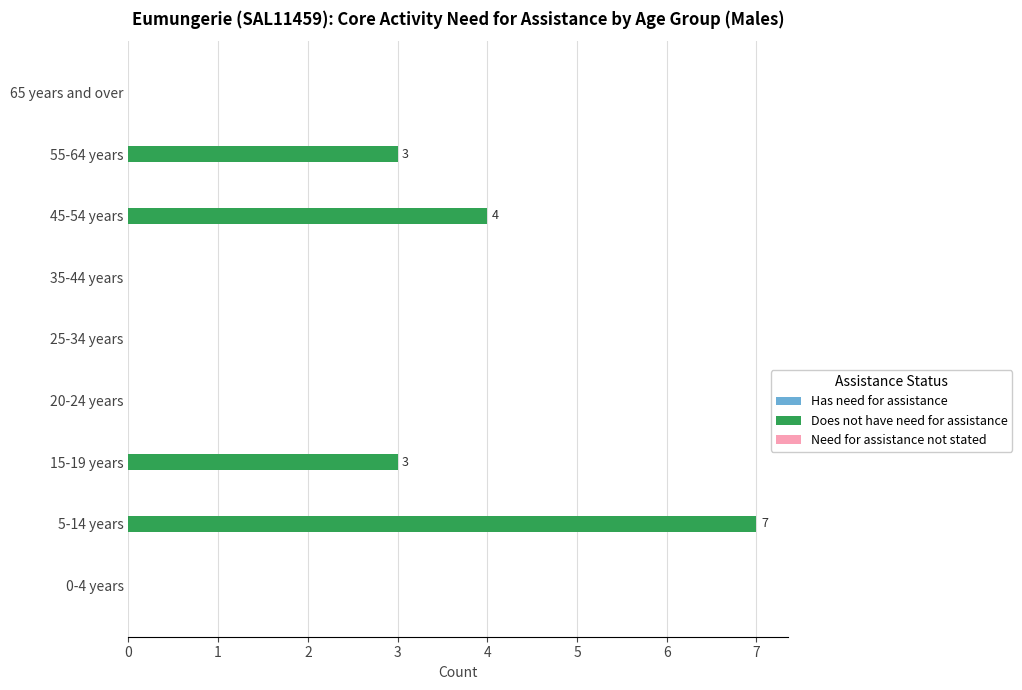

Reading top to bottom, transcribe all the data shown in this chart.

65 years and over=0	55-64 years=3	45-54 years=4	35-44 years=0	25-34 years=0	20-24 years=0	15-19 years=3	5-14 years=7	0-4 years=0